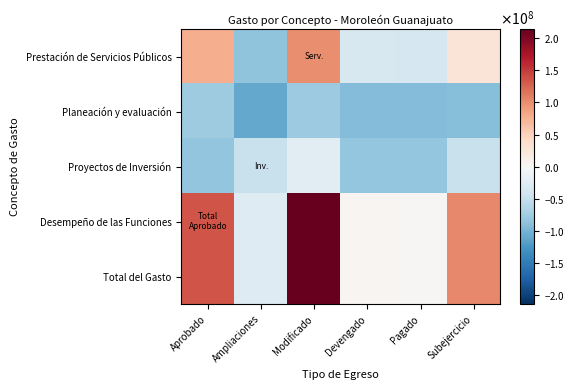

What is the spread (max minus min) of values at Ampliaciones?

81493025.7